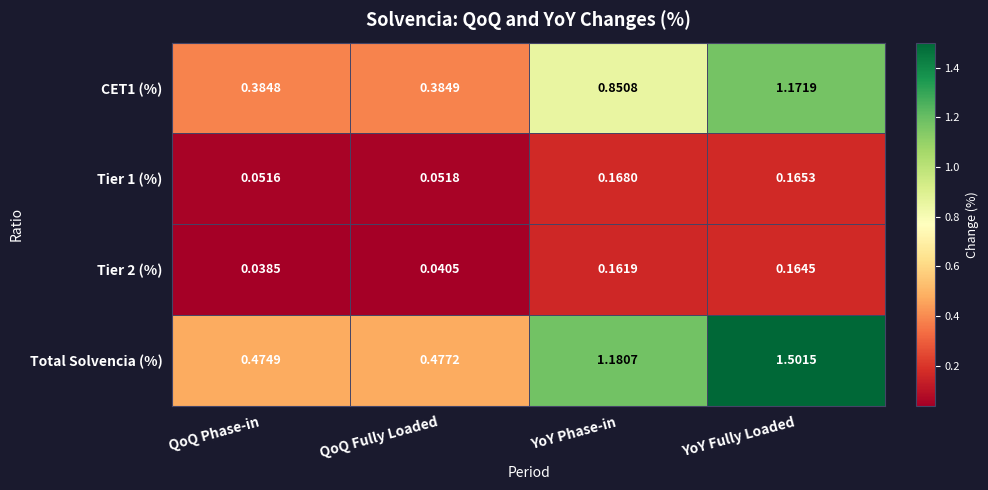

Is the value of Tier 1 (%) at YoY Phase-in greater than the value of Total Solvencia (%) at QoQ Phase-in?

No